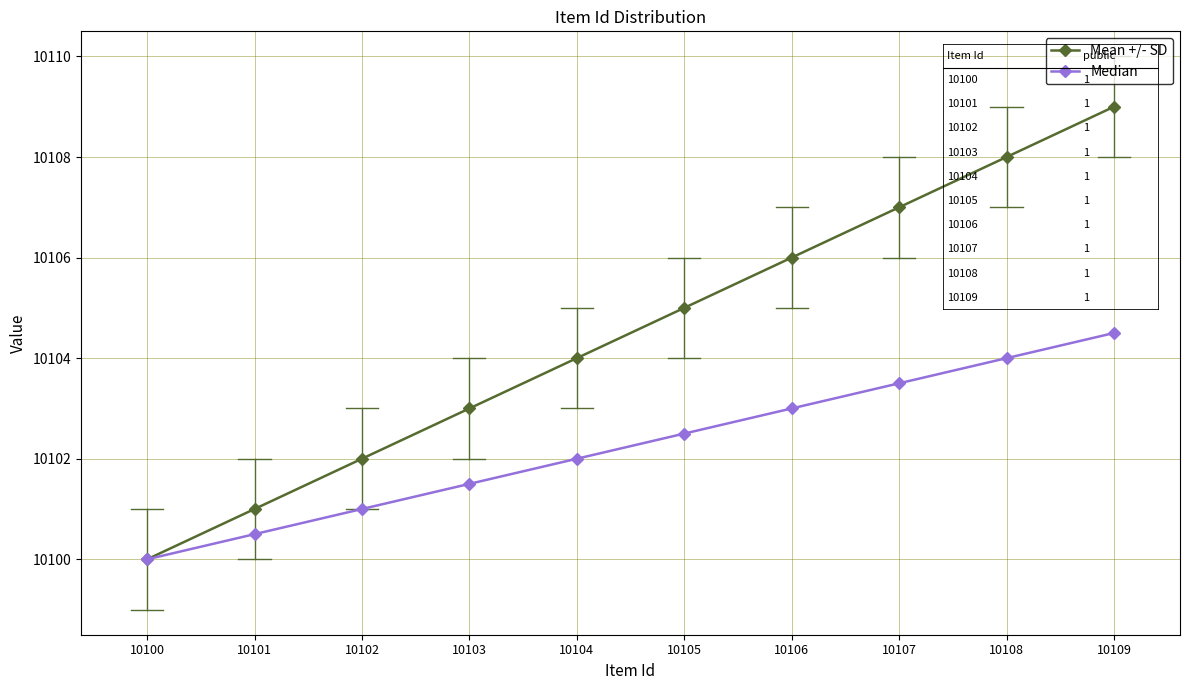

How many categories are shown in the chart?

10